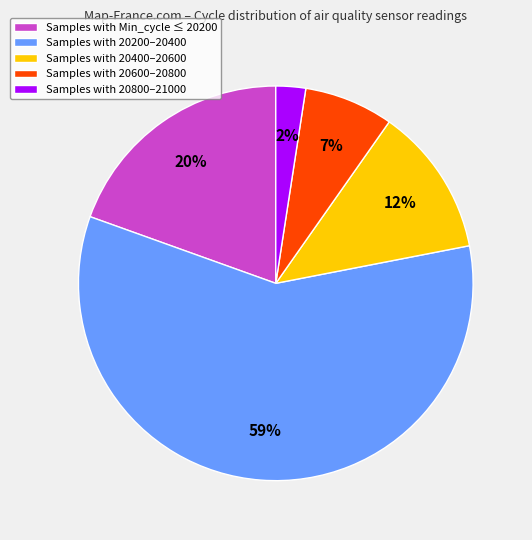

Is there any slice that represents more than half of the pie?

Yes